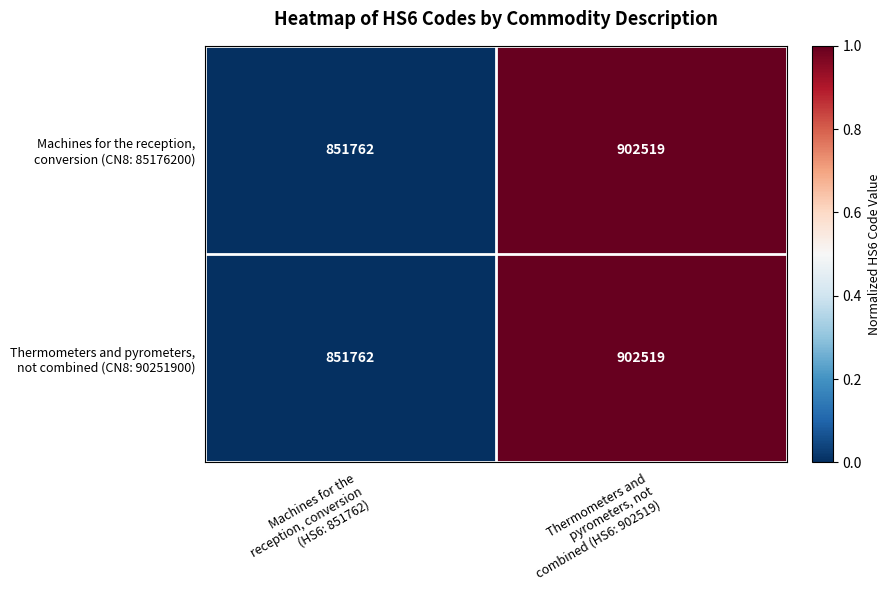

What is the greatest value displayed?

902519